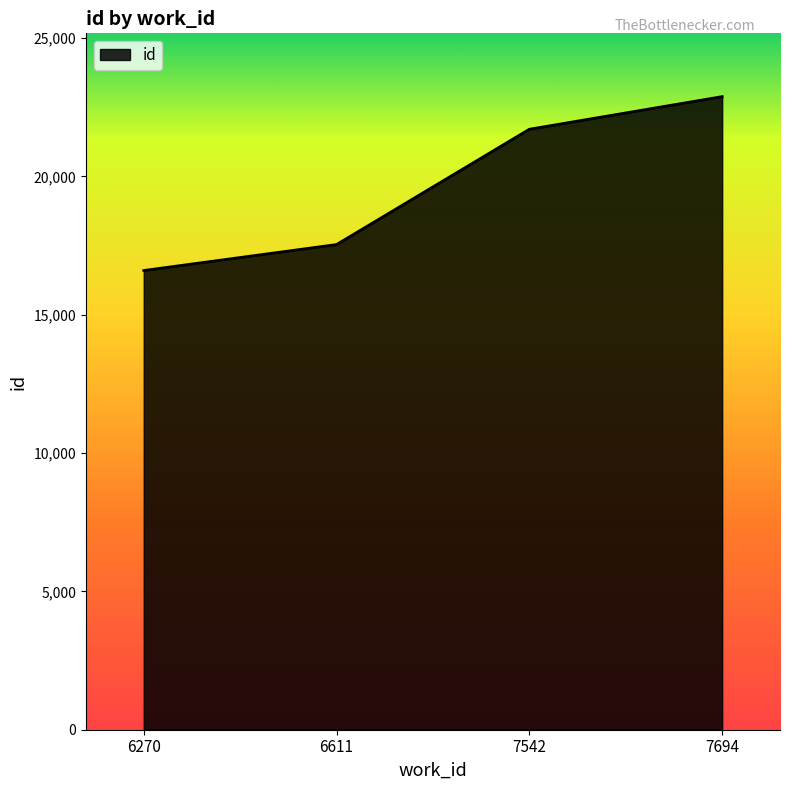

What is the approximate value at 7694?

22881